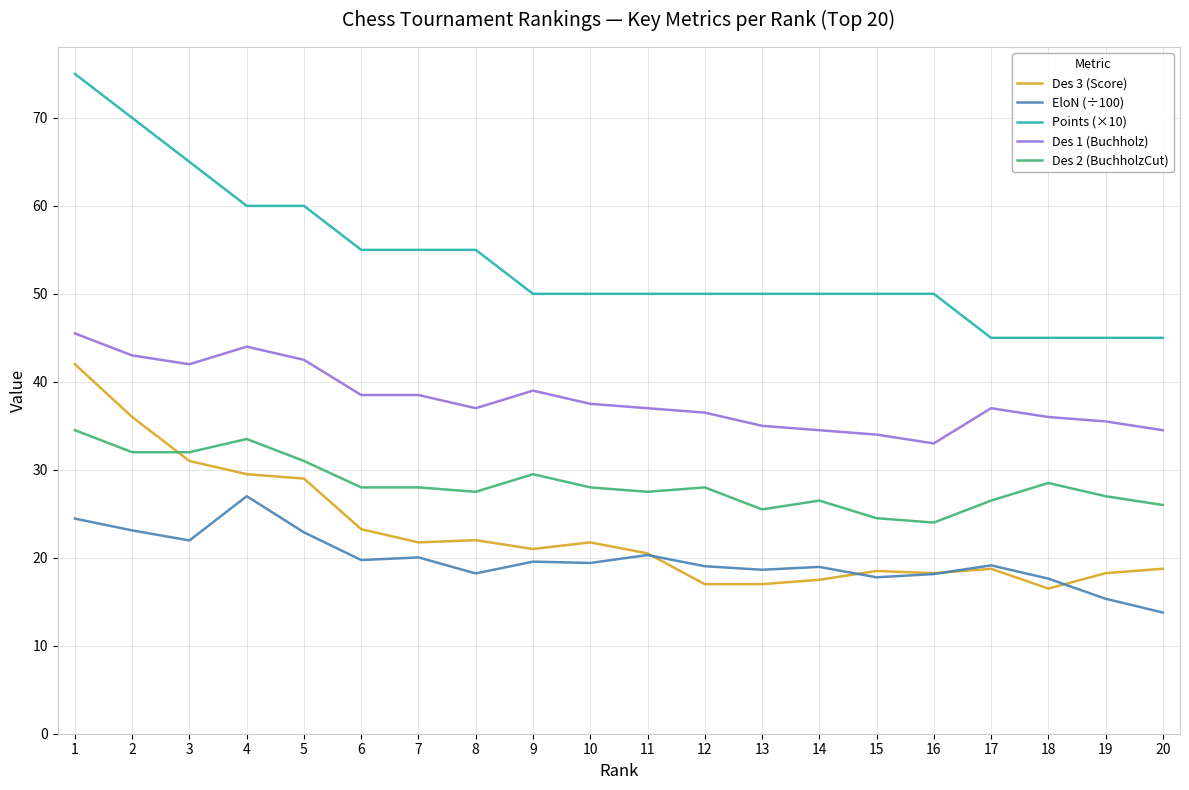

Read the EloN (÷100) value at 3.

22.0